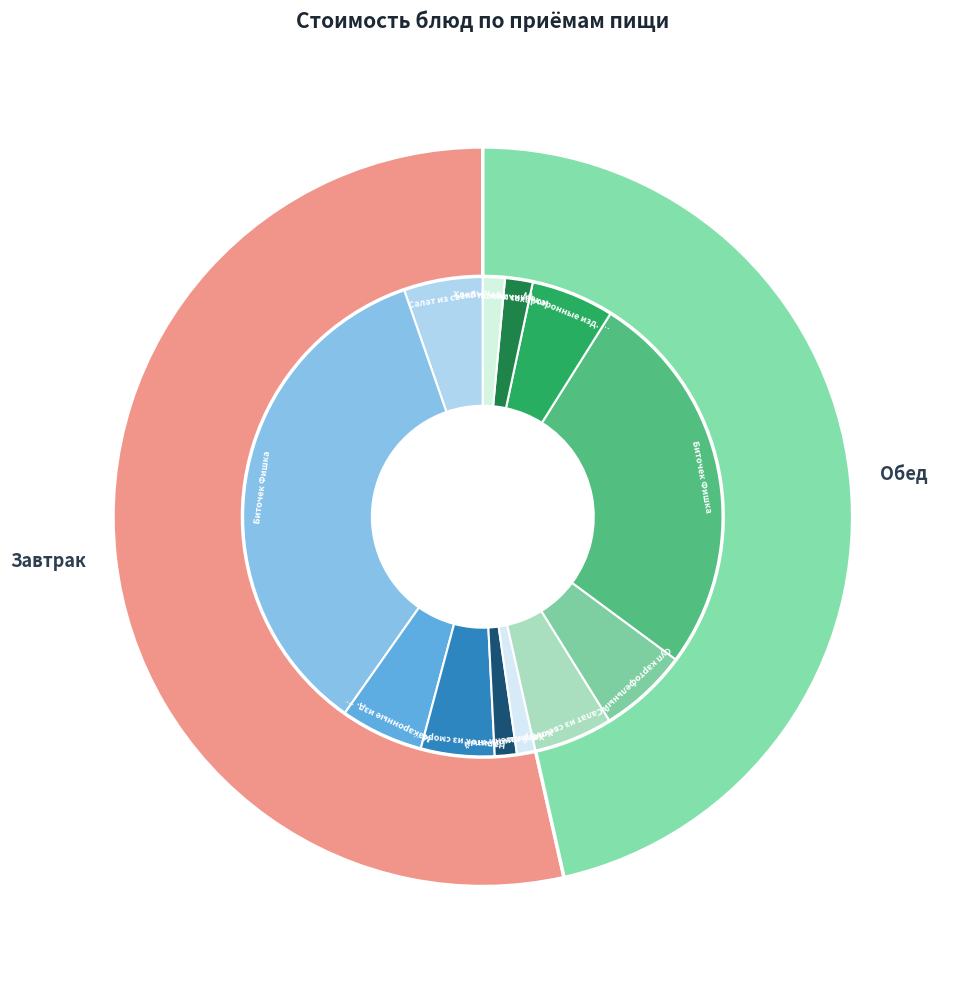

What is the smallest slice in the pie chart?

Хлеб ржаной (Завтрак)